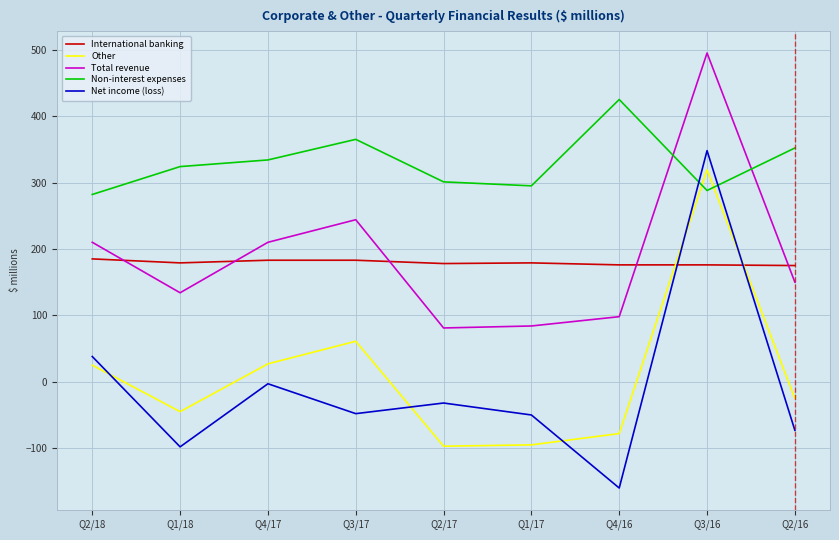

The International banking series shows 70 at Q3/17. True or false?

False